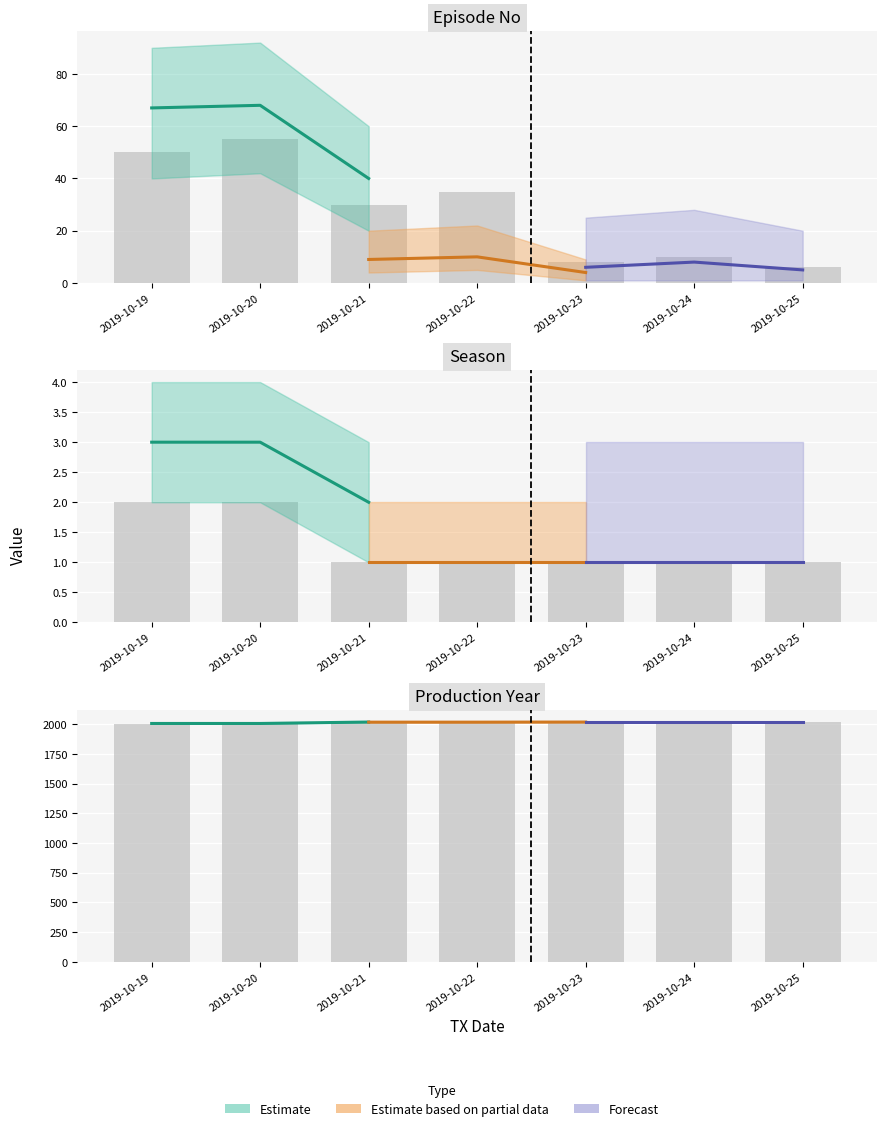

List the series in order of their peak value, highest first.

Forecast, Estimate, Estimate based on partial data